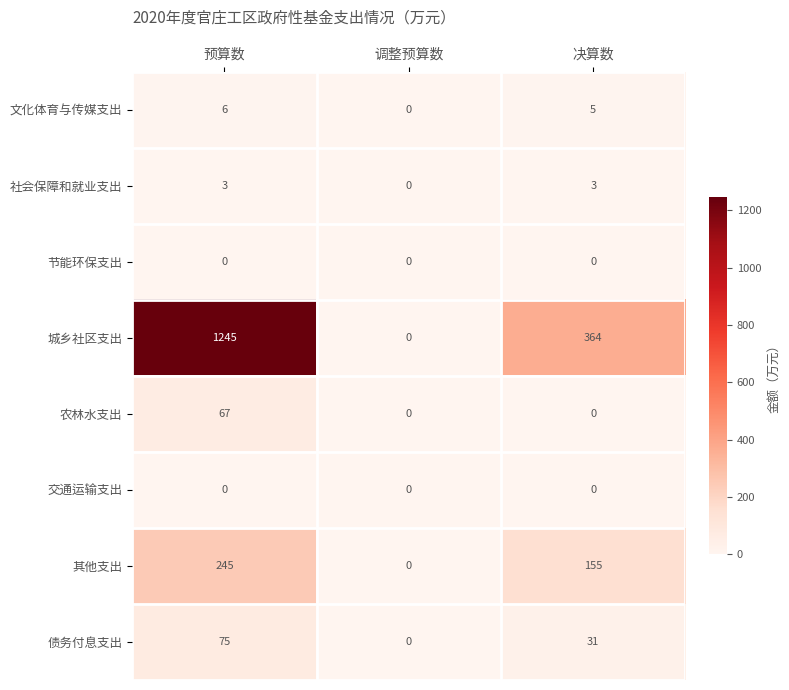

What is the difference between the maximum and second lowest values in the 其他支出 series?

90